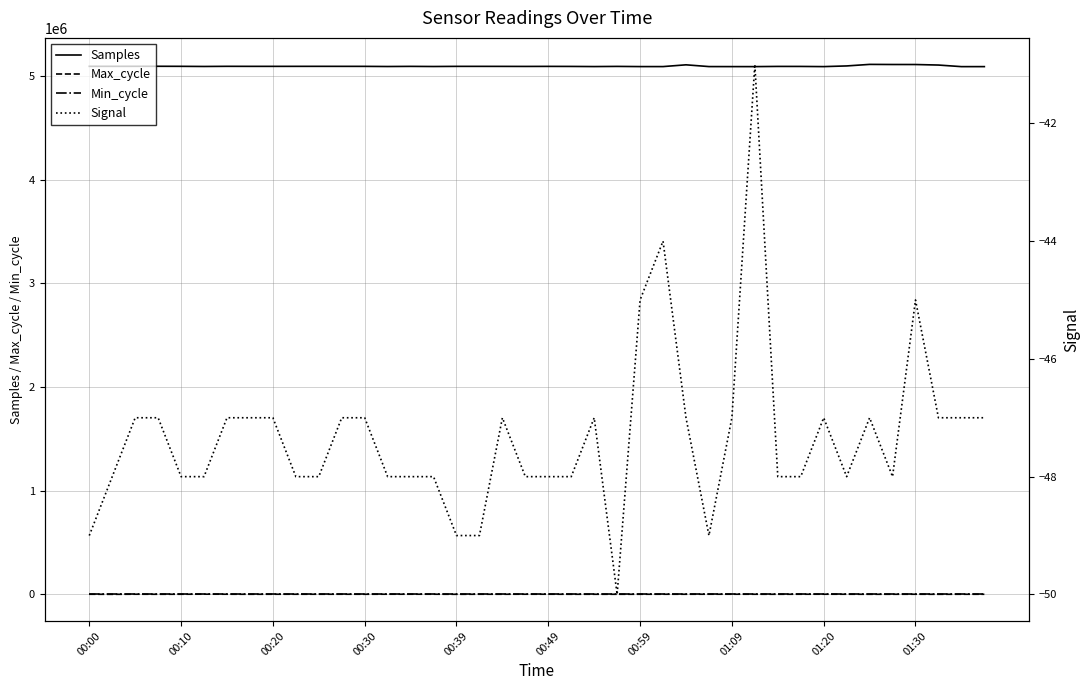

What is the minimum value for Signal?

-50